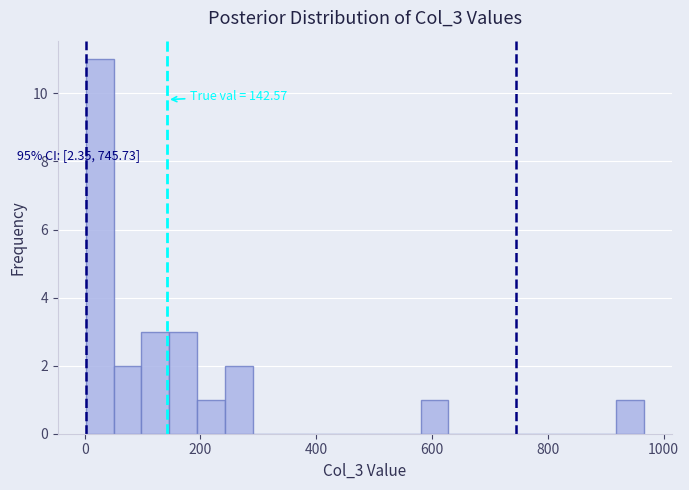

Read against the x-axis, roughly where is the centre of the tallest bar?

20